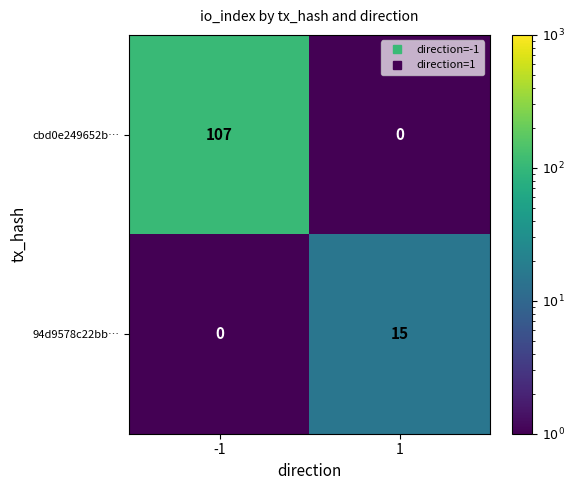

What is the maximum value shown in the chart?

107